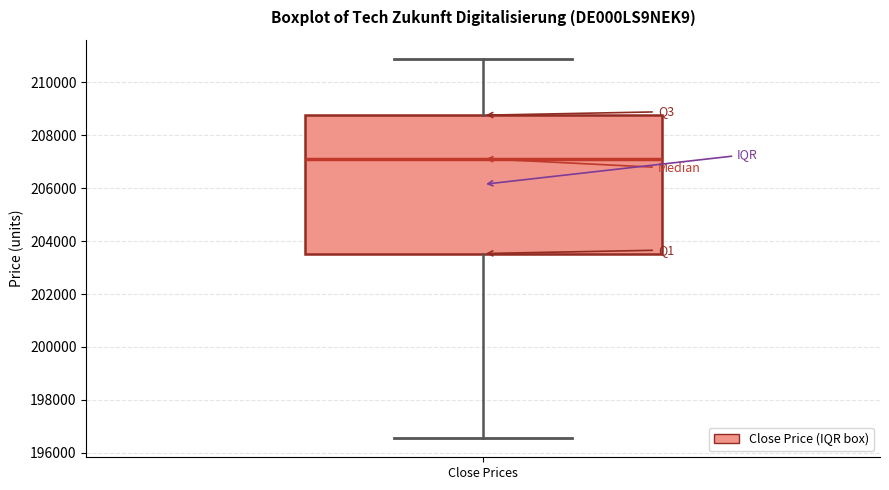

Read this box plot against the y-axis: the position of the median line, the range covered by the box, and the ends of both whiskers. The values are not printed on the chart, so give them approximately, as read against the axis.

median 207200, box 203600 to 208800, whiskers 196600 to 210800